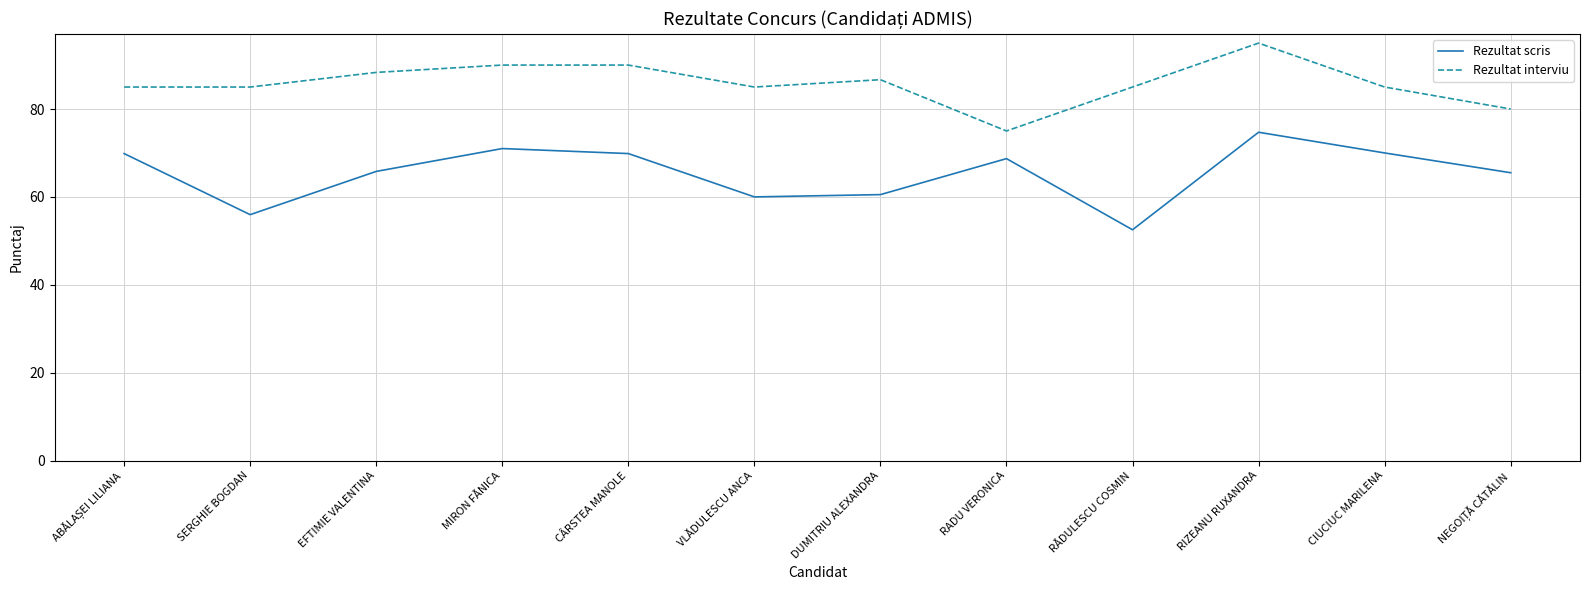

What is the difference between the maximum and minimum values in the Rezultat interviu series?

20.0